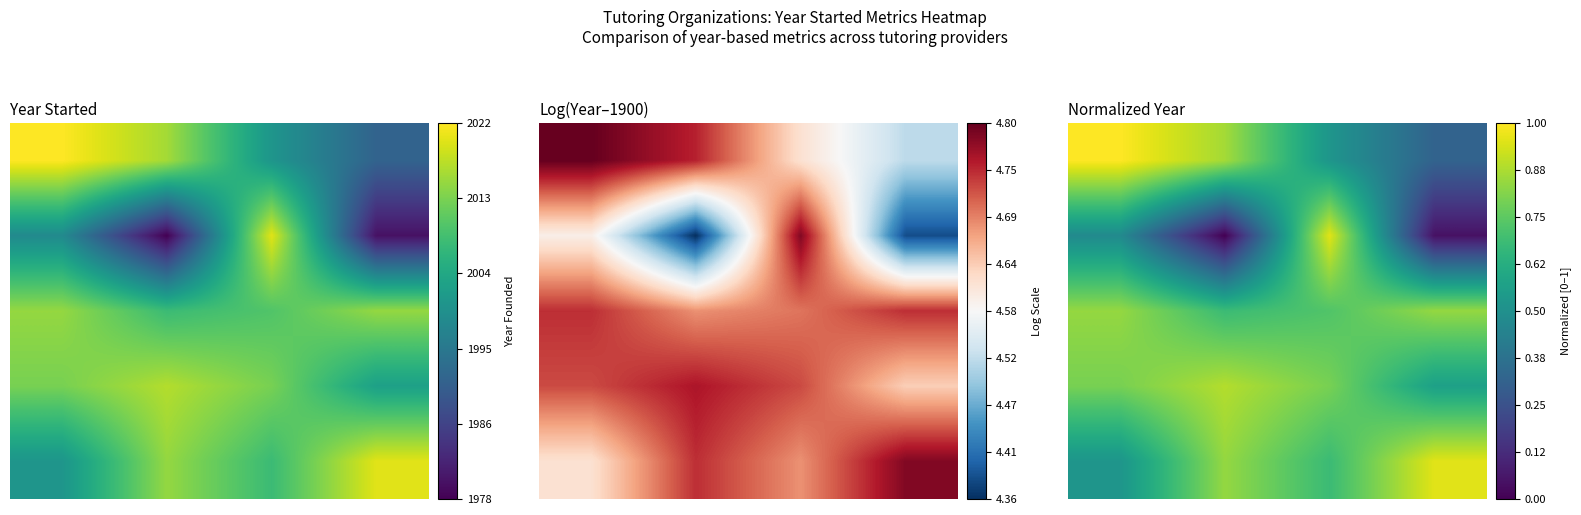

True or false: 2 has a value of 0.6 at 0.0.

False